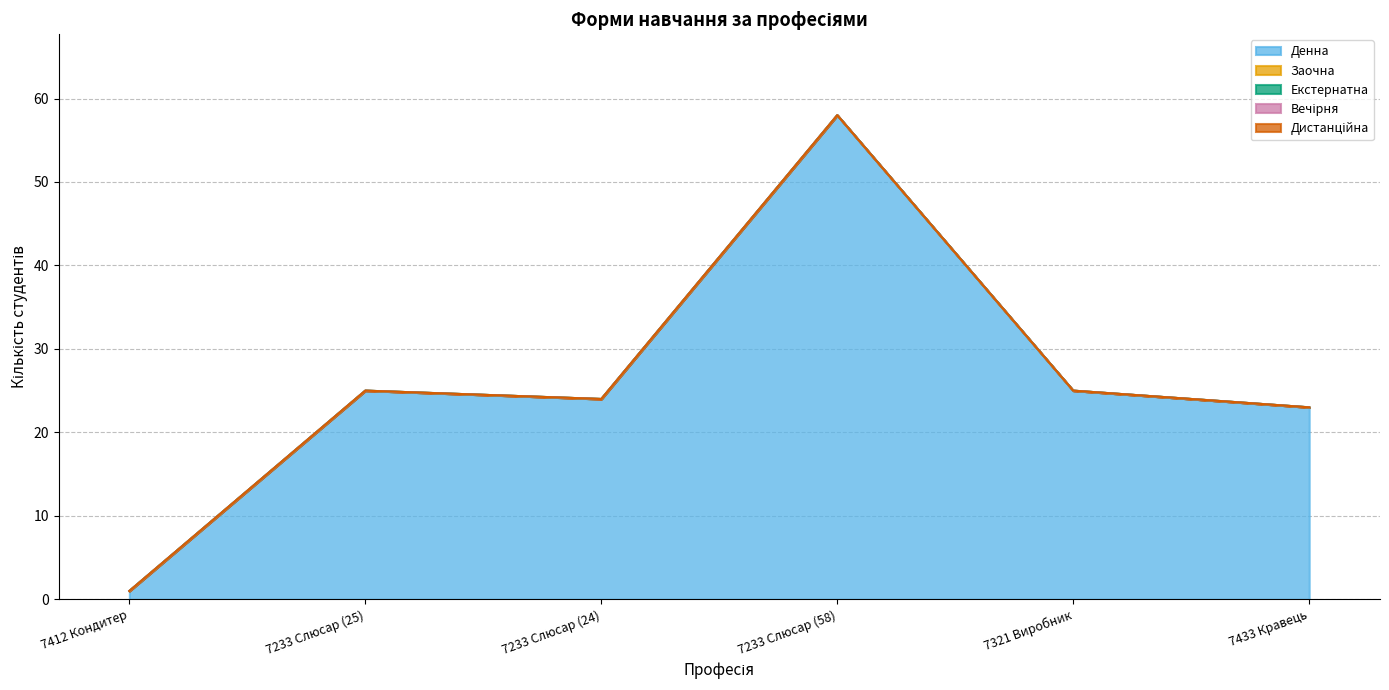

True or false: Дистанційна and Денна intersect in this chart.

False